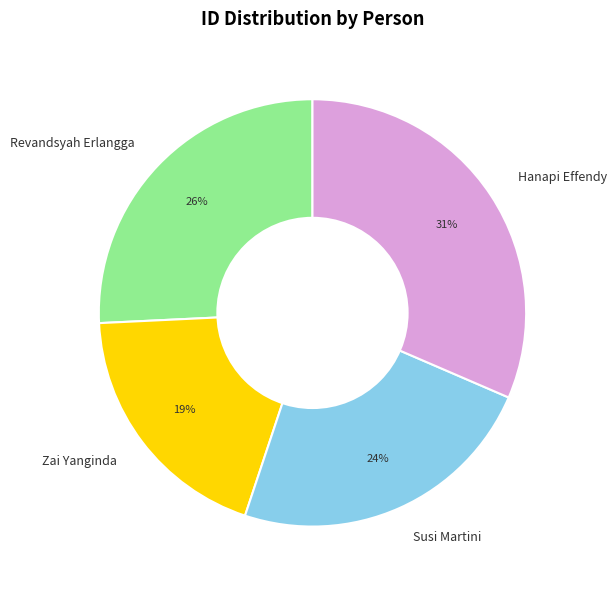

Combined, do Susi Martini and Zai Yanginda account for over 50%?

No